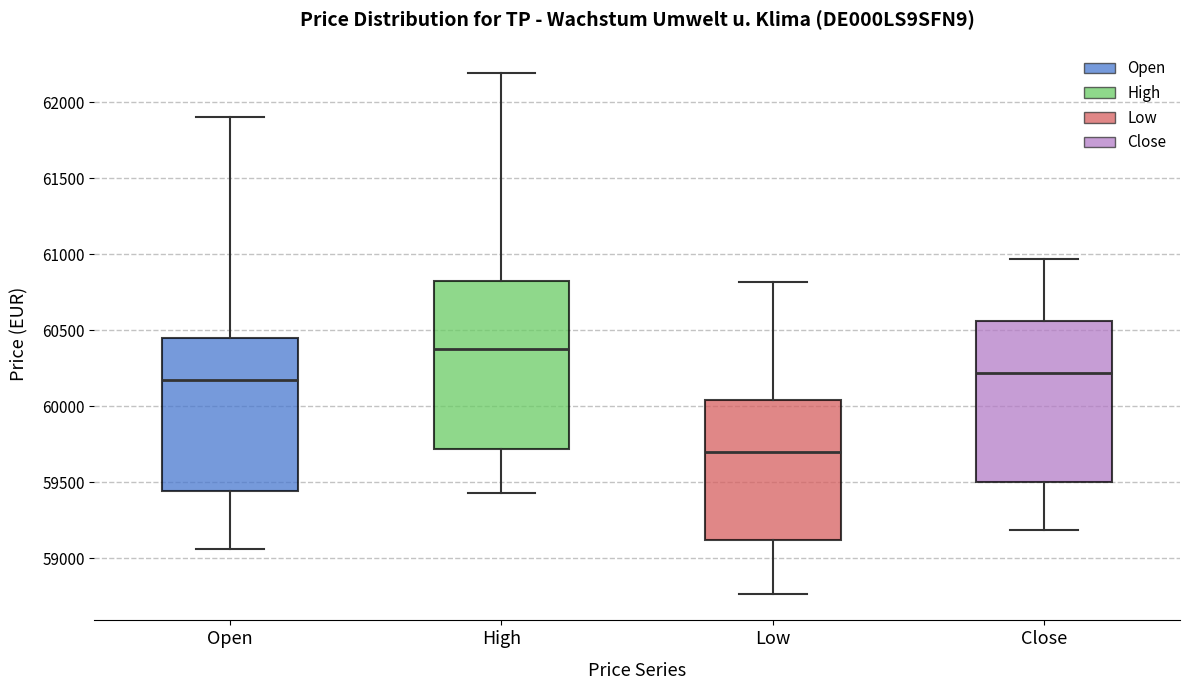

Where does the upper whisker of the box for Close end on the y-axis? The values are not printed on the chart, so give them approximately, as read against the axis.

60950